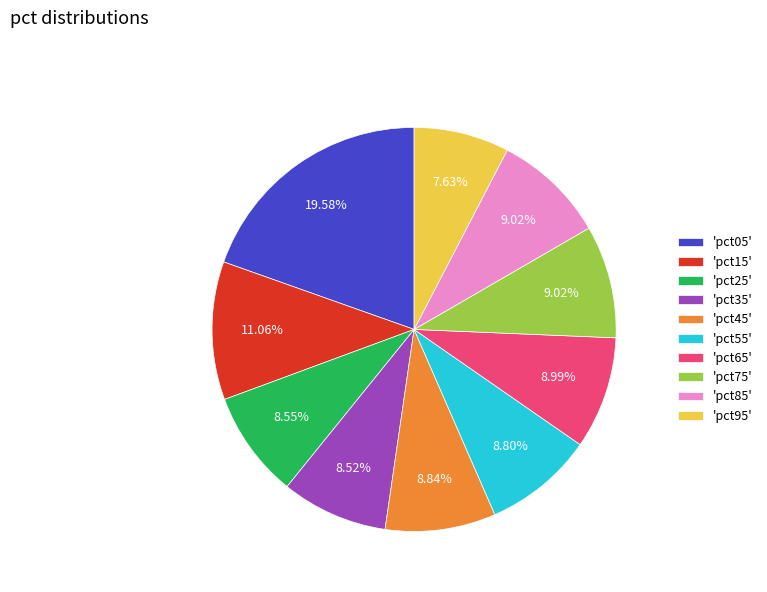

Do 'pct05' and 'pct15' together represent more than half of the pie?

No